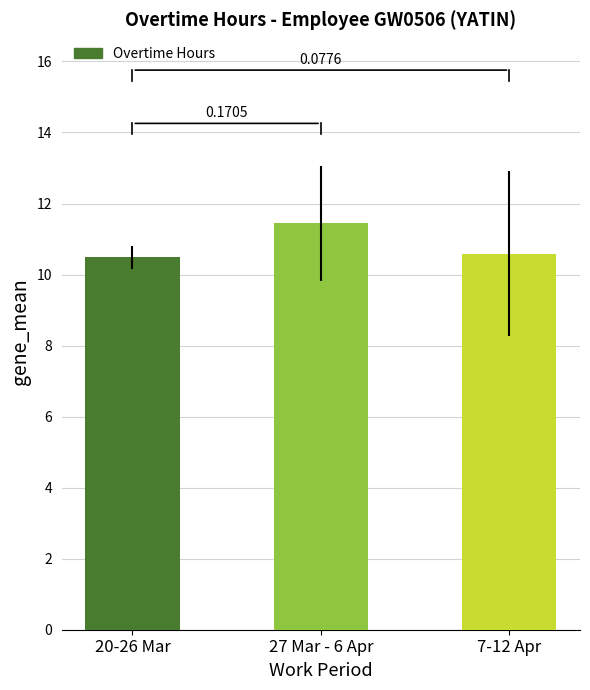

What is the label of the 3rd bar from the left?

7-12 Apr